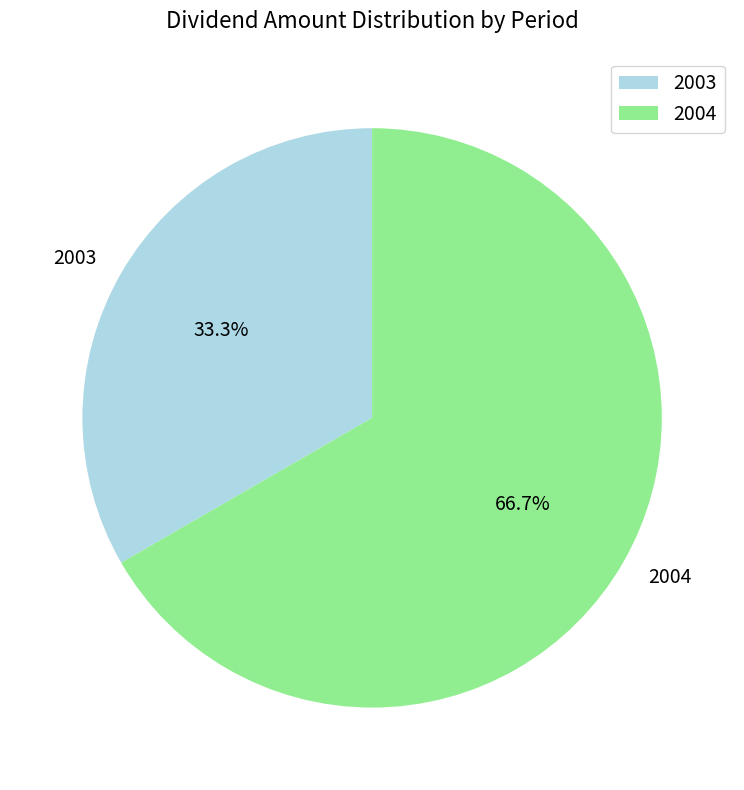

What percentage is the 2003 slice, to the nearest percent?

33%